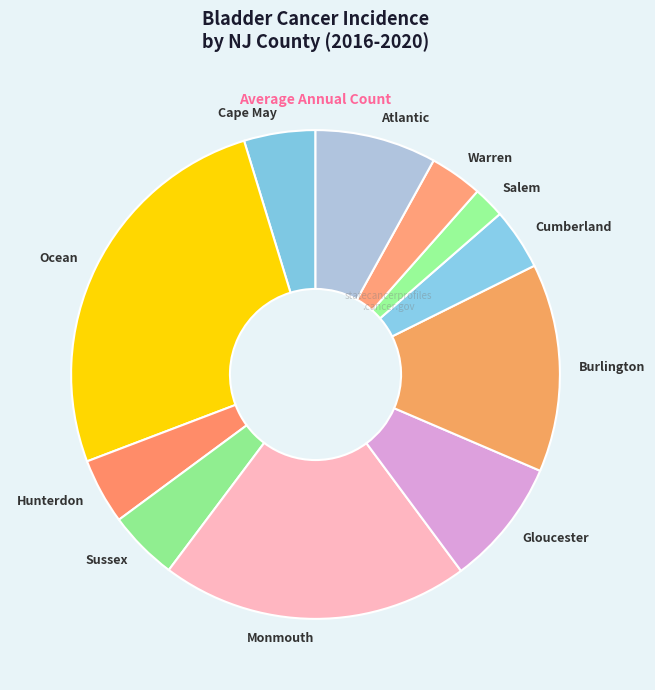

Count the number of slices in the pie.

11